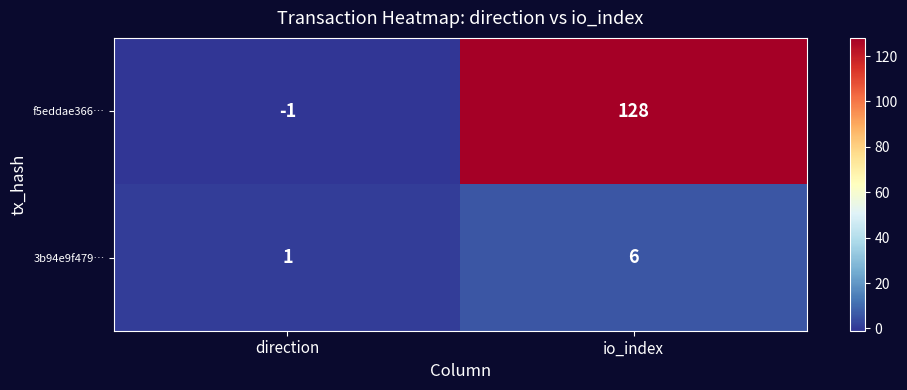

Which label corresponds to the smallest value in the chart?

direction